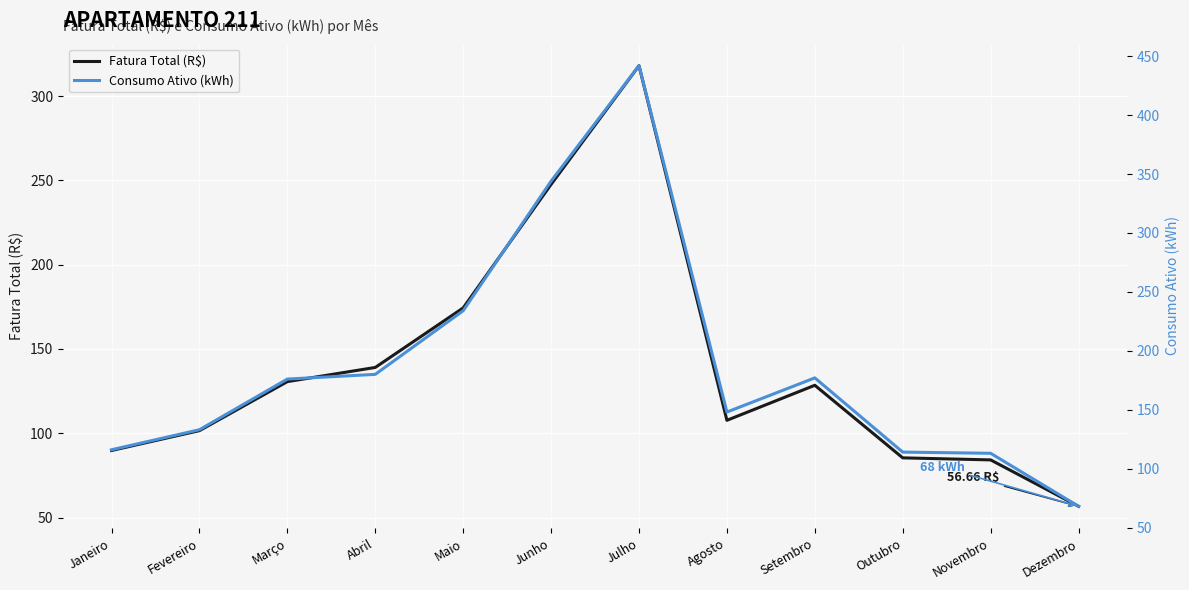

Rank the series by their maximum value, from highest to lowest.

Consumo Ativo (kWh), Fatura Total (R$)